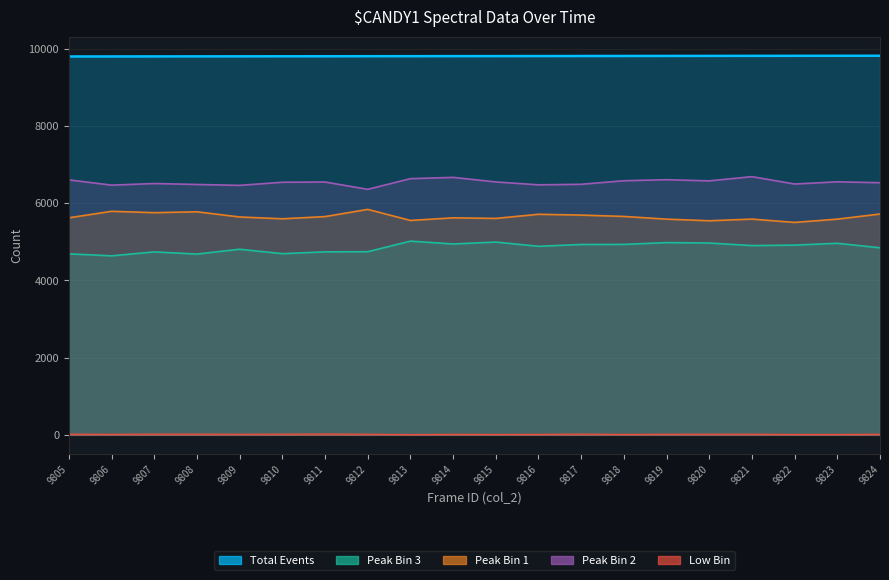

How many data points does each series have?

20